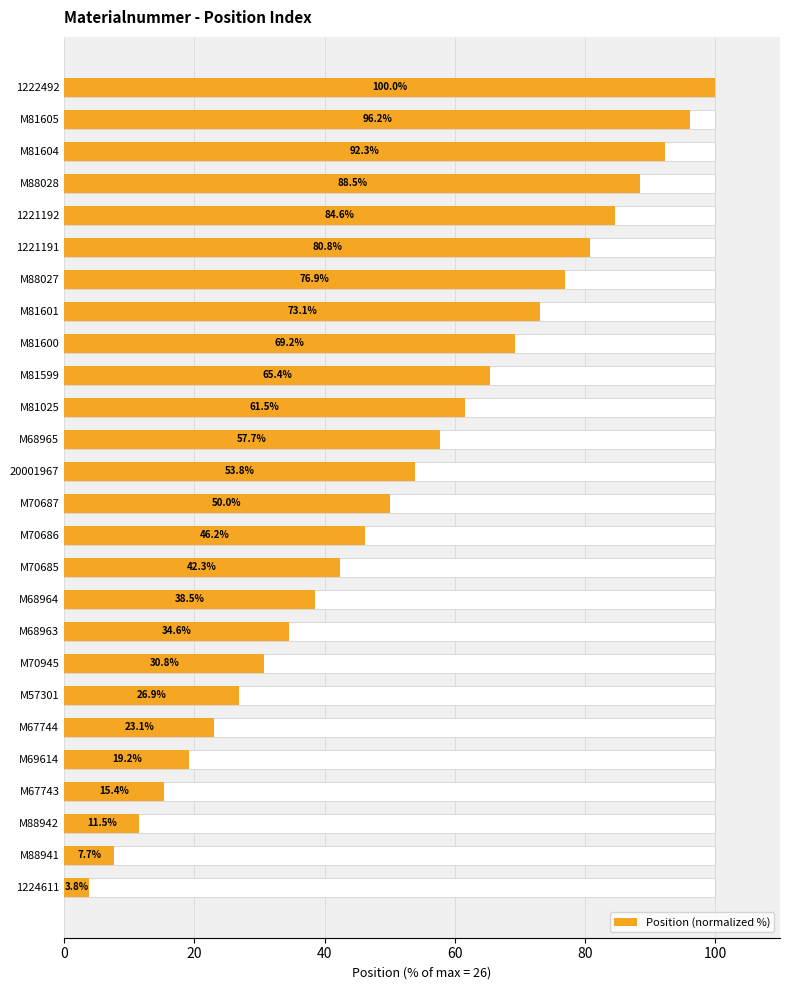

Where does the data first go above 53?

20001967